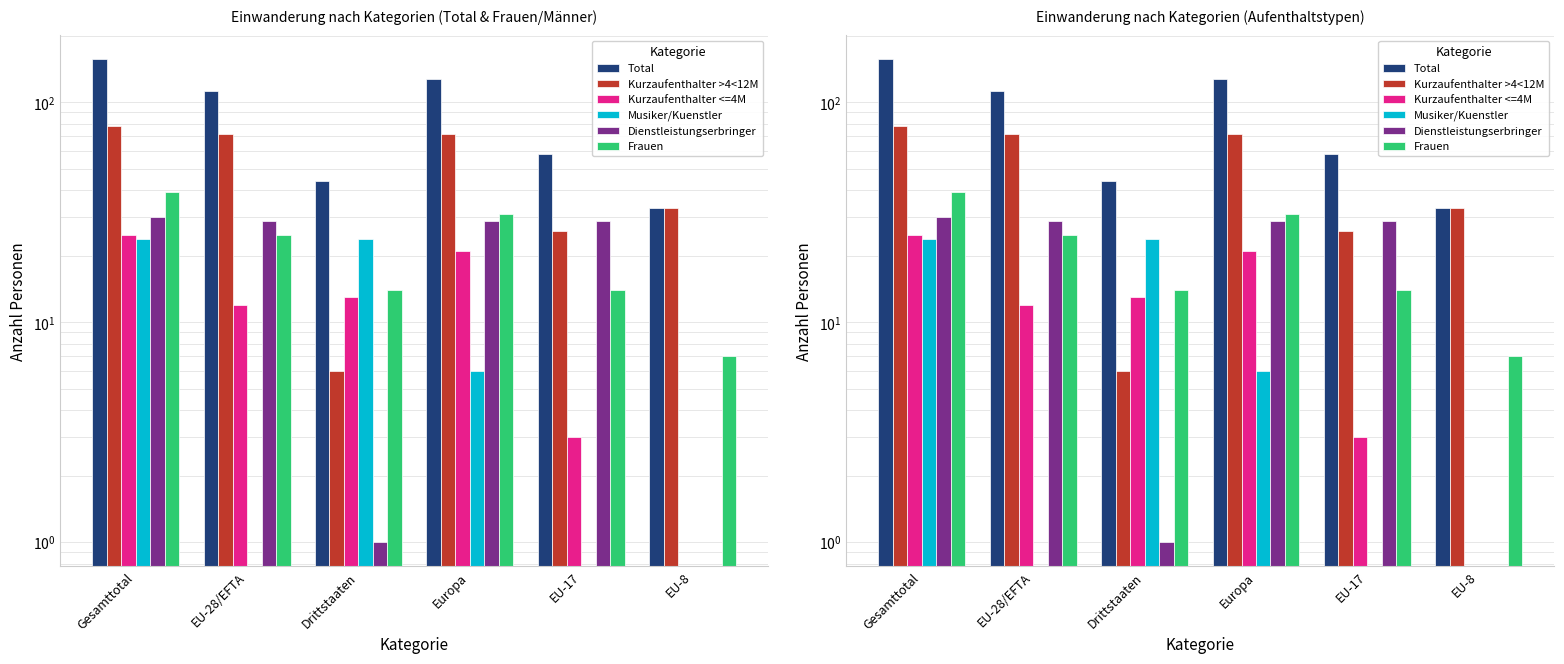

Is it true that Total equals 113 at EU-28/EFTA?

True